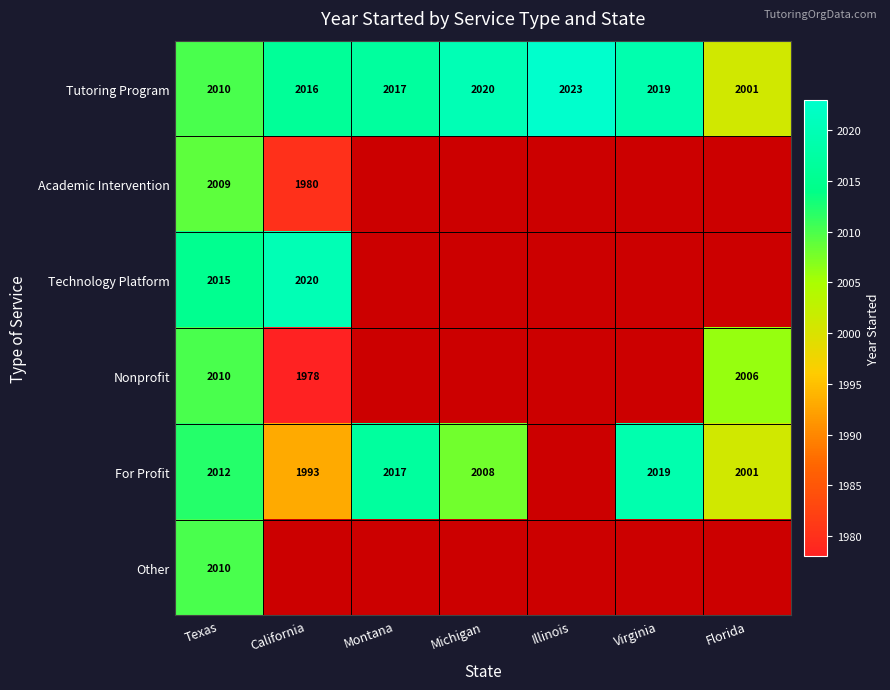

The For Profit series shows 1993 at California. True or false?

True